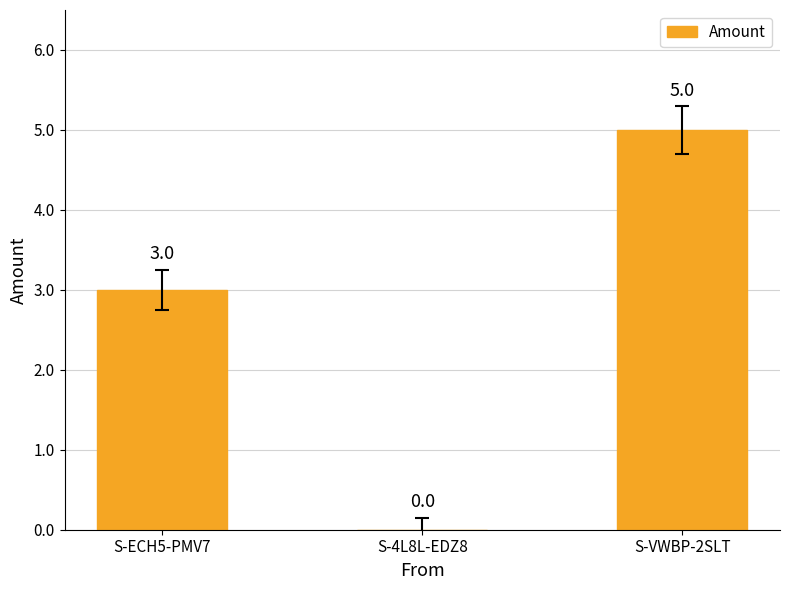

Read the value at S-ECH5-PMV7.

3